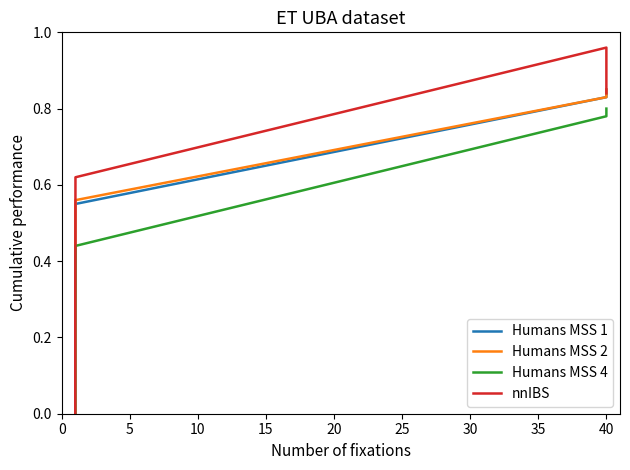

What is the difference between the maximum and minimum values in the Humans MSS 2 series?

0.8